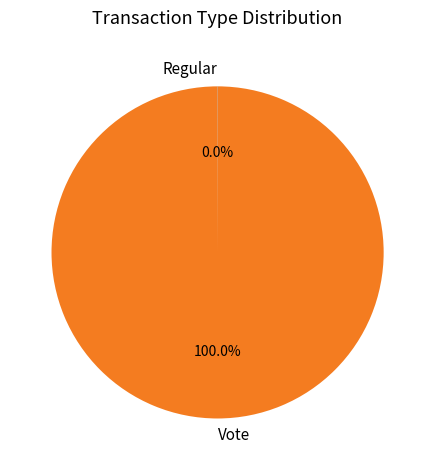

To the nearest percent, what portion does Vote represent?

100%